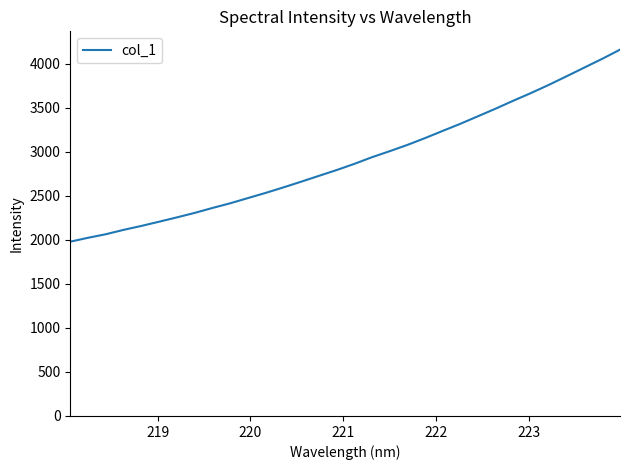

What is the difference between the maximum and minimum values?

2179.4